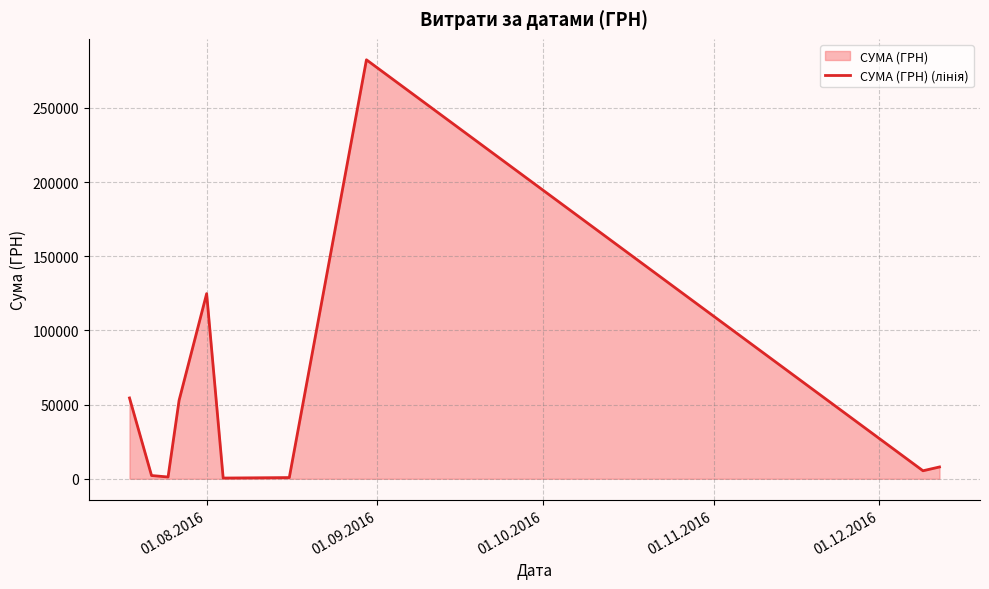

What is the difference between the maximum and minimum values?

282004.7